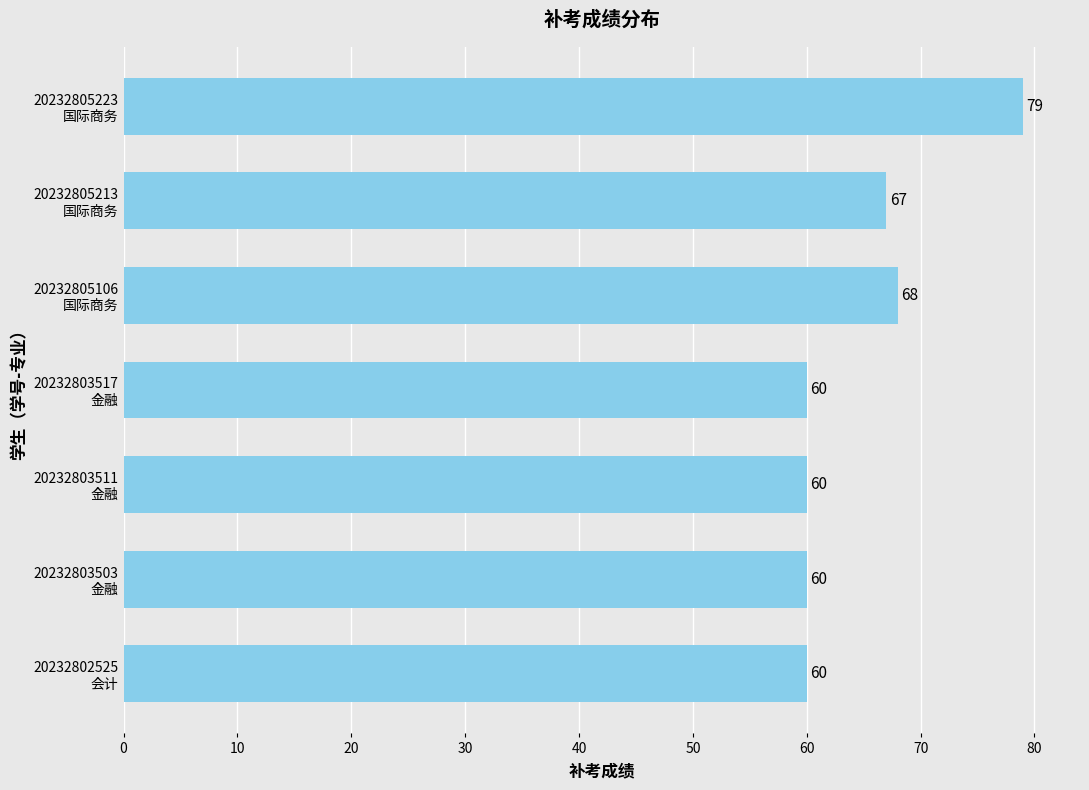

What is the greatest value displayed?

79